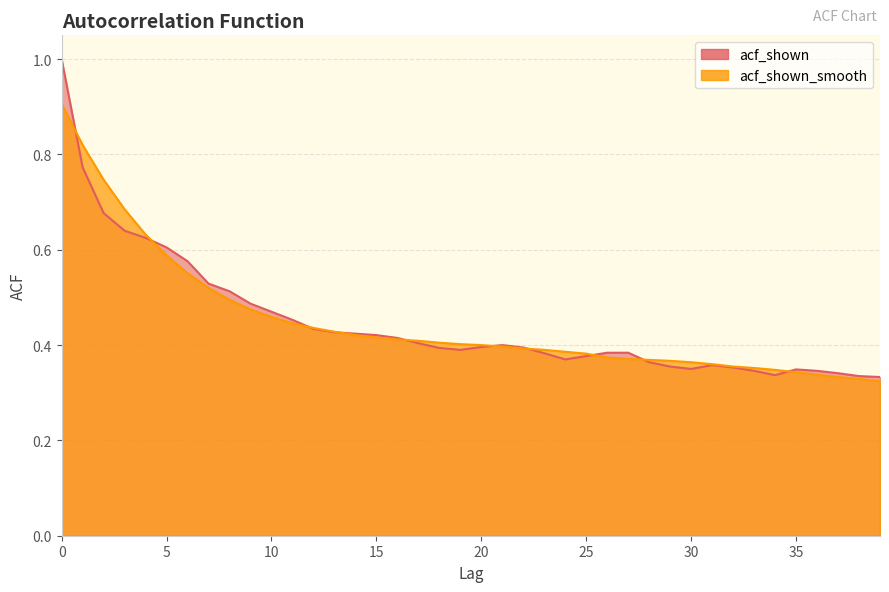

At which label is acf_shown closest to 0?

39